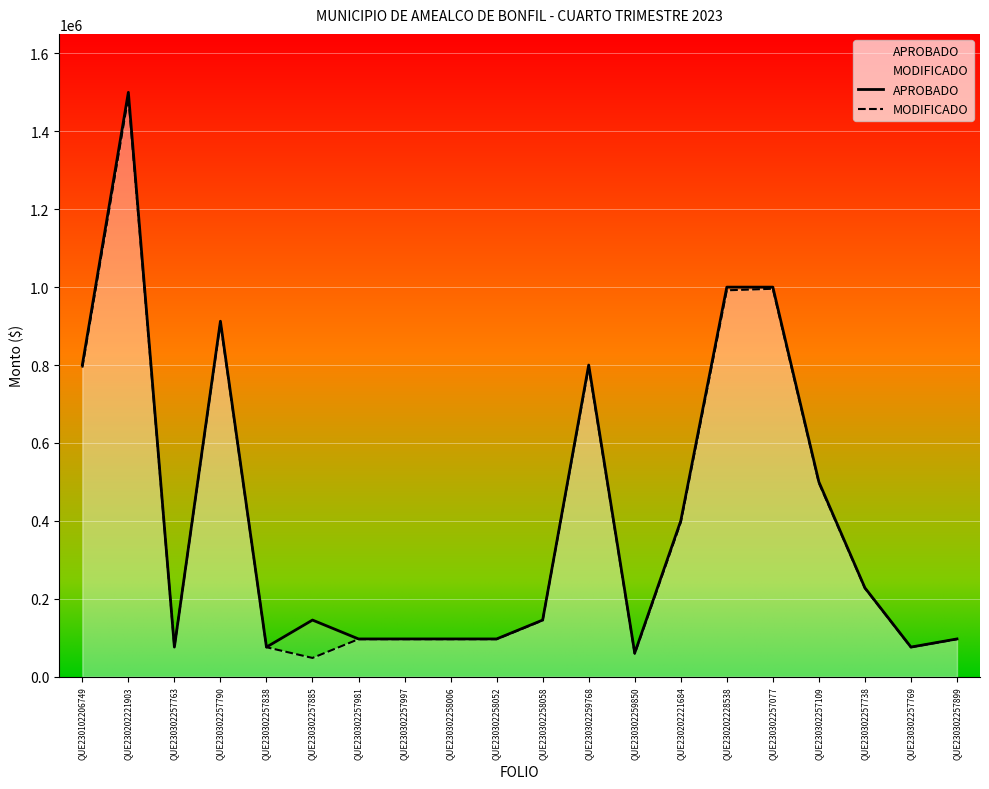

What are all the series names shown in the legend?

APROBADO, MODIFICADO